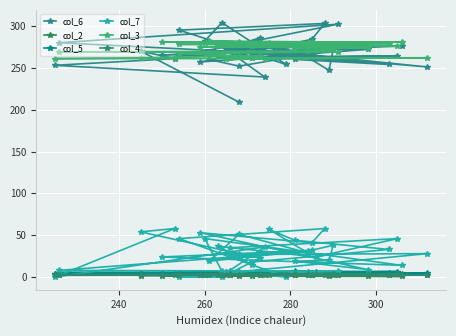

Which series has the widest spread of values?

col_6